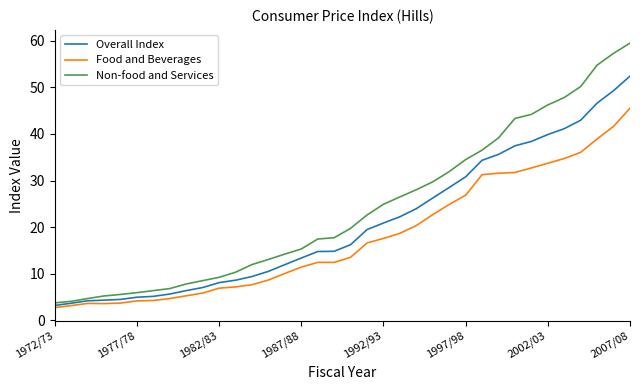

What is the maximum value for Non-food and Services?

59.5